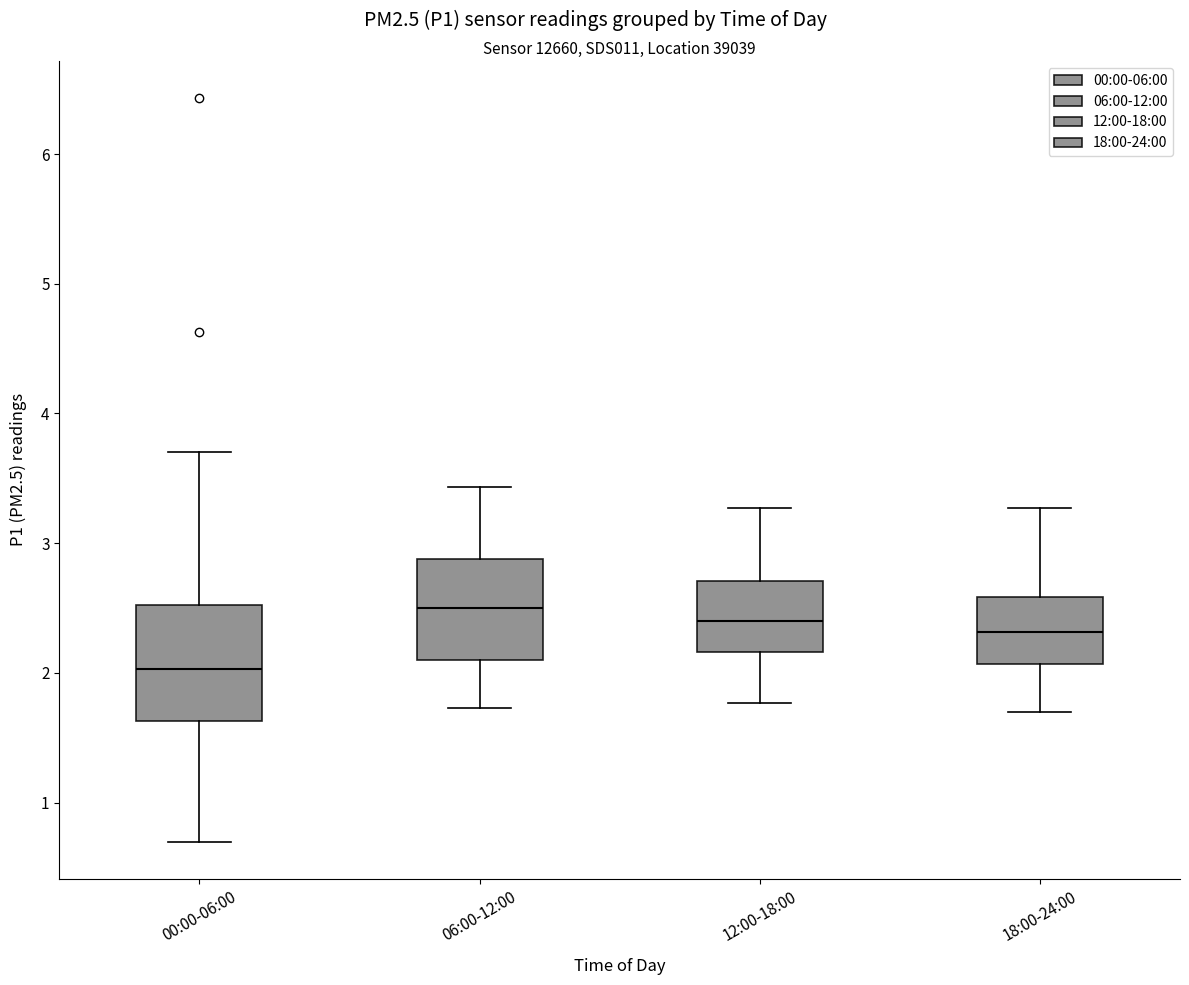

Where does the median line of the box for 12:00-18:00 sit on the y-axis? The values are not printed on the chart, so give them approximately, as read against the axis.

2.4